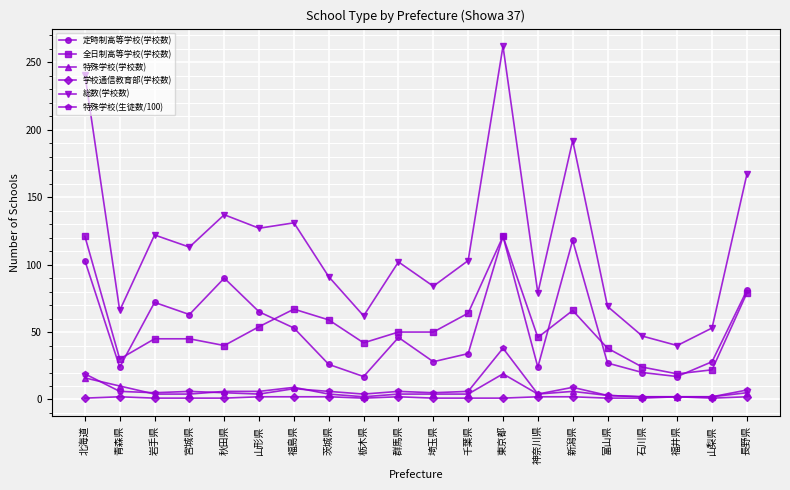

True or false: 全日制高等学校(学校数) has a value of 19 at 秋田県.

False